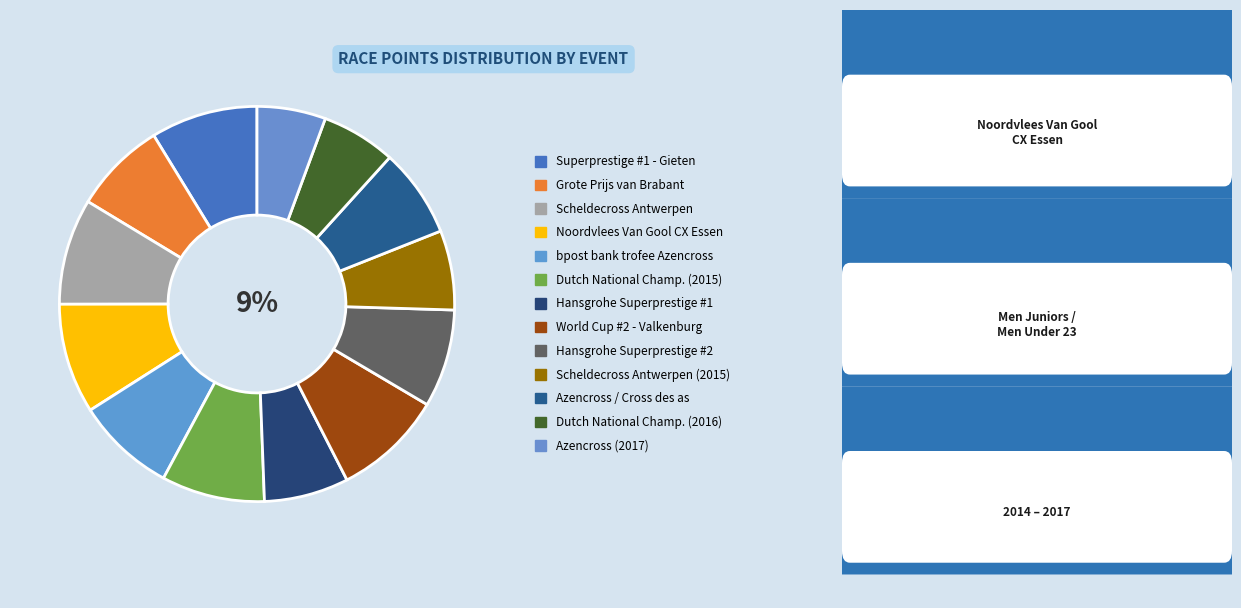

How many segments does this pie chart have?

13